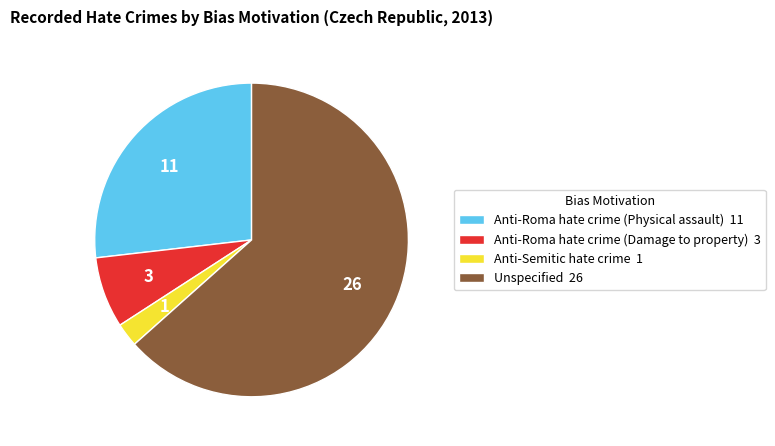

What is the smallest slice in the pie chart?

Anti-Semitic hate crime